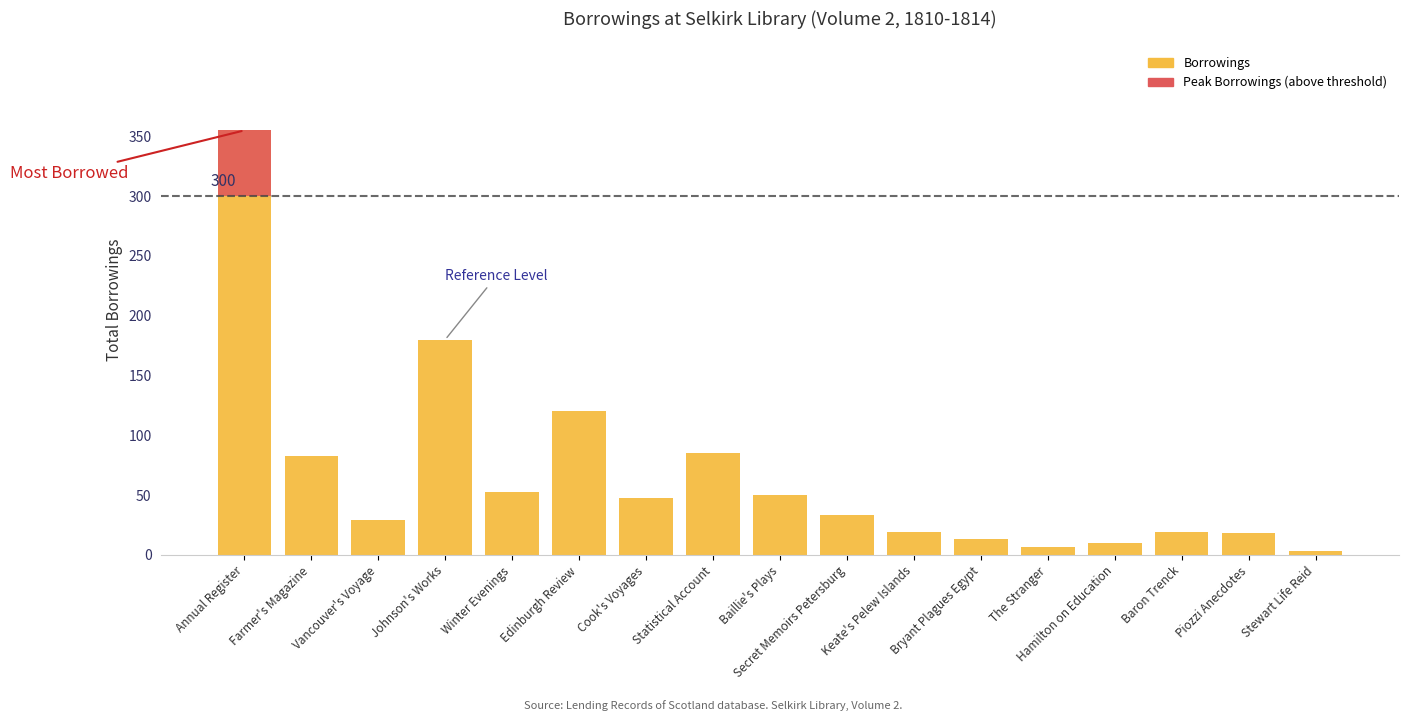

Rank the series by their average value, from highest to lowest.

Borrowings, Peak Borrowings